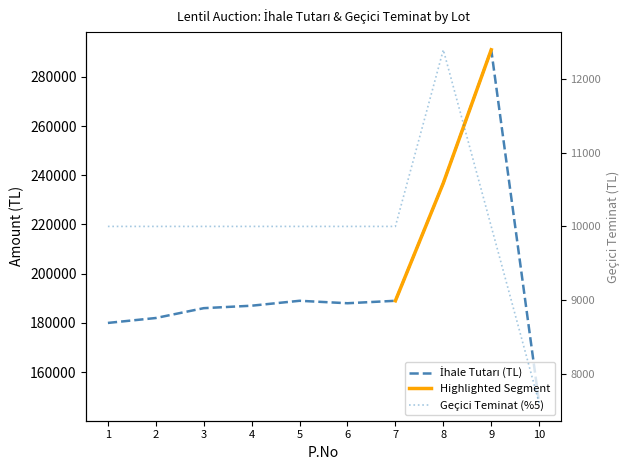

At how many categories does at least one series exceed 257149?

1